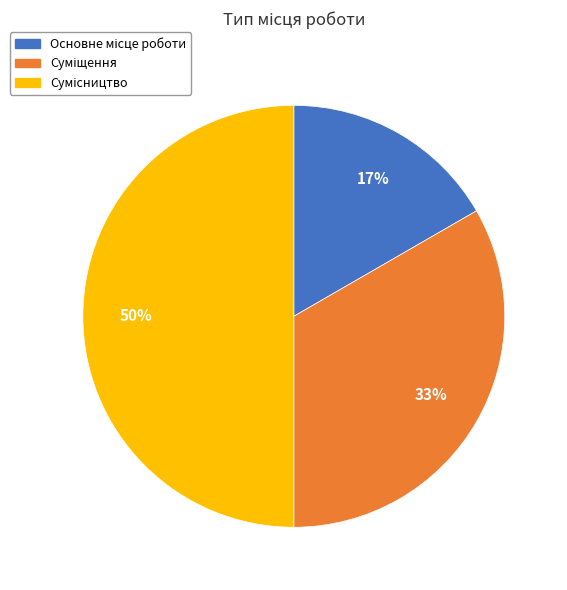

To the nearest percent, what is the difference between the largest and smallest slice percentages?

33%